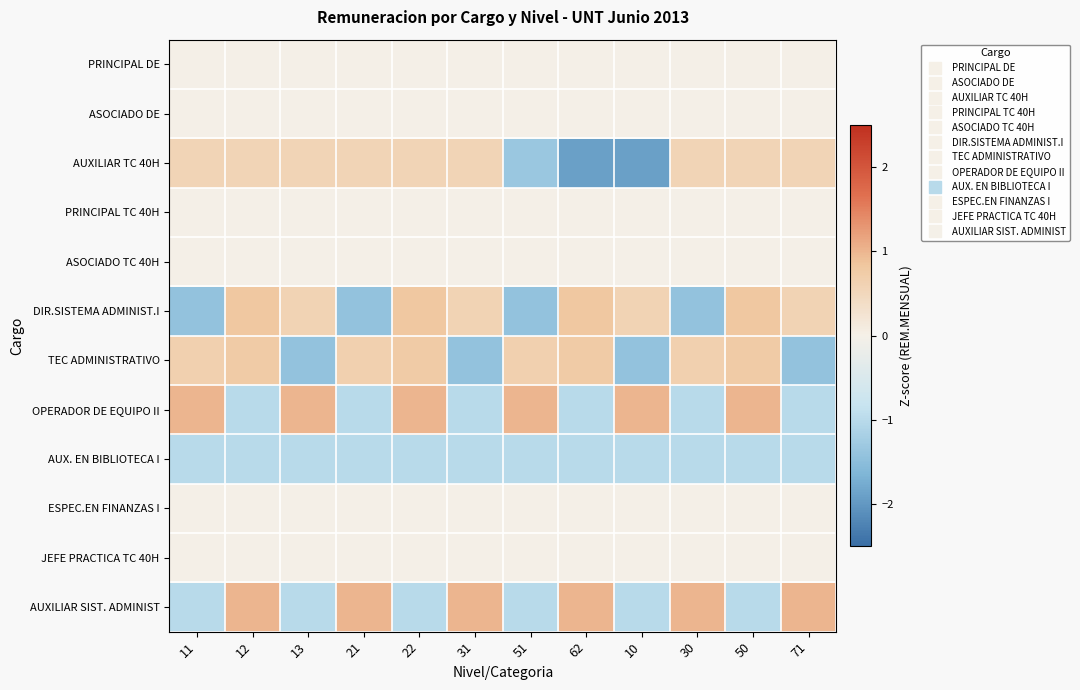

What is the difference between the highest and lowest values at 12?

2.0